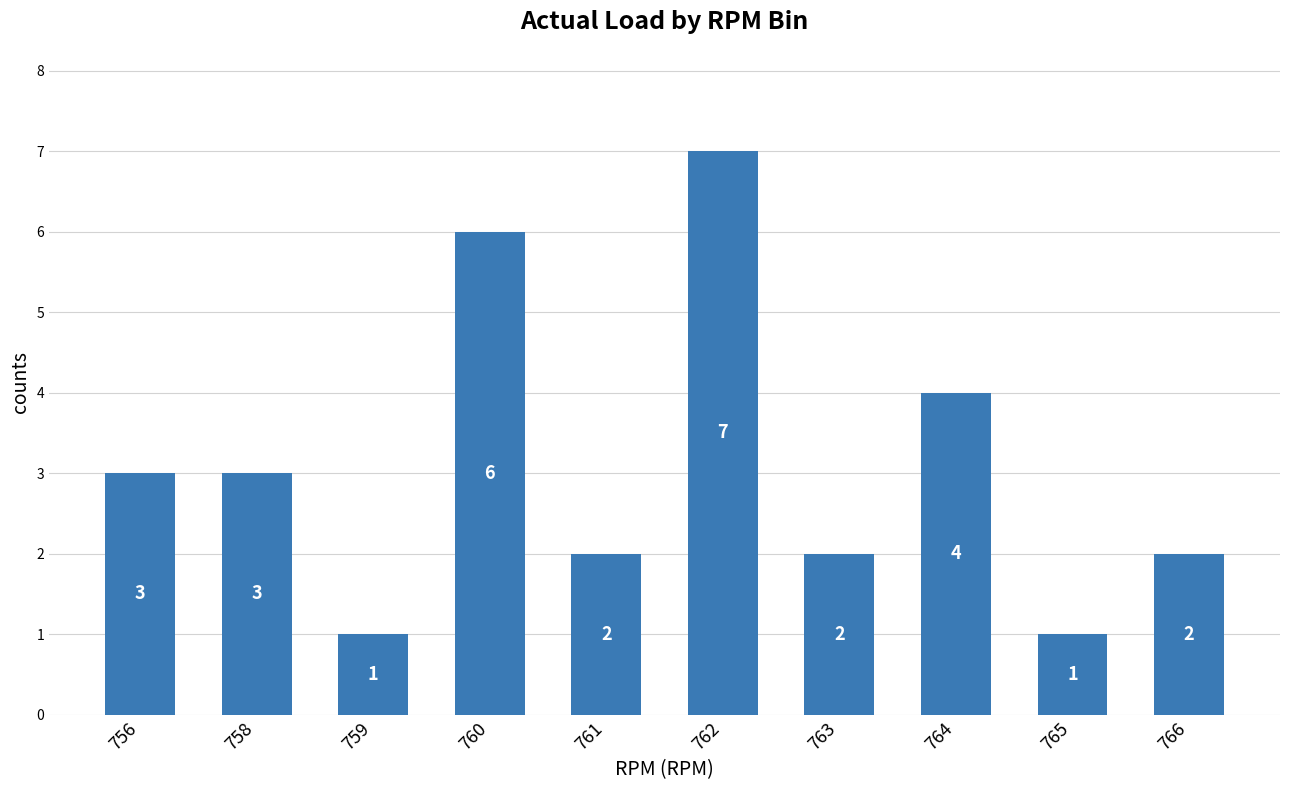

Reading right to left, list all the values displayed in this chart.

2	1	4	2	7	2	6	1	3	3